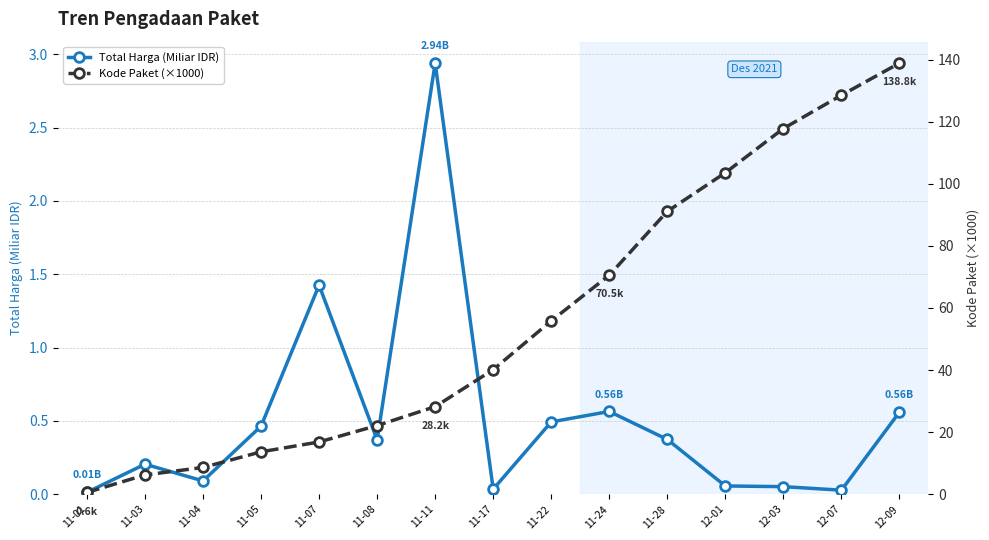

Rank the series by their average value, from lowest to highest.

Total Harga (Miliar IDR), Kode Paket (×1000)